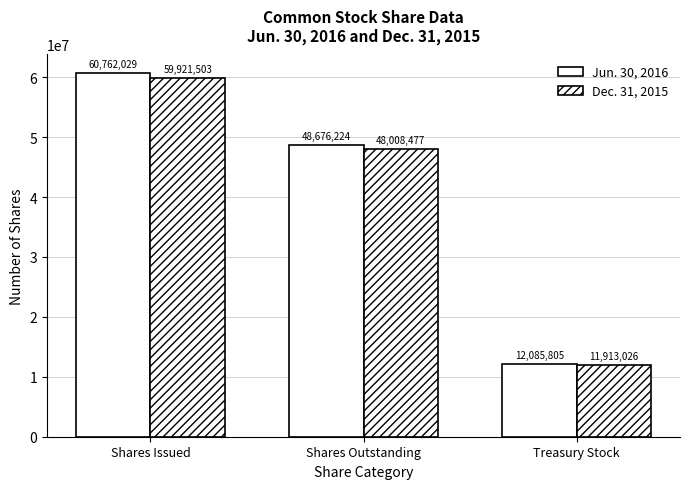

How many values in the Dec. 31, 2015 series are below 48008477?

1